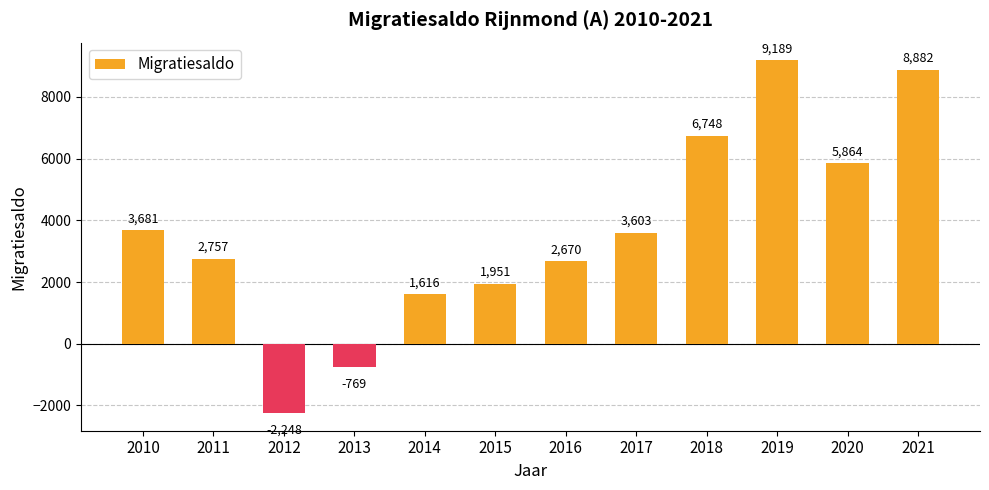

How many negative values are there?

2